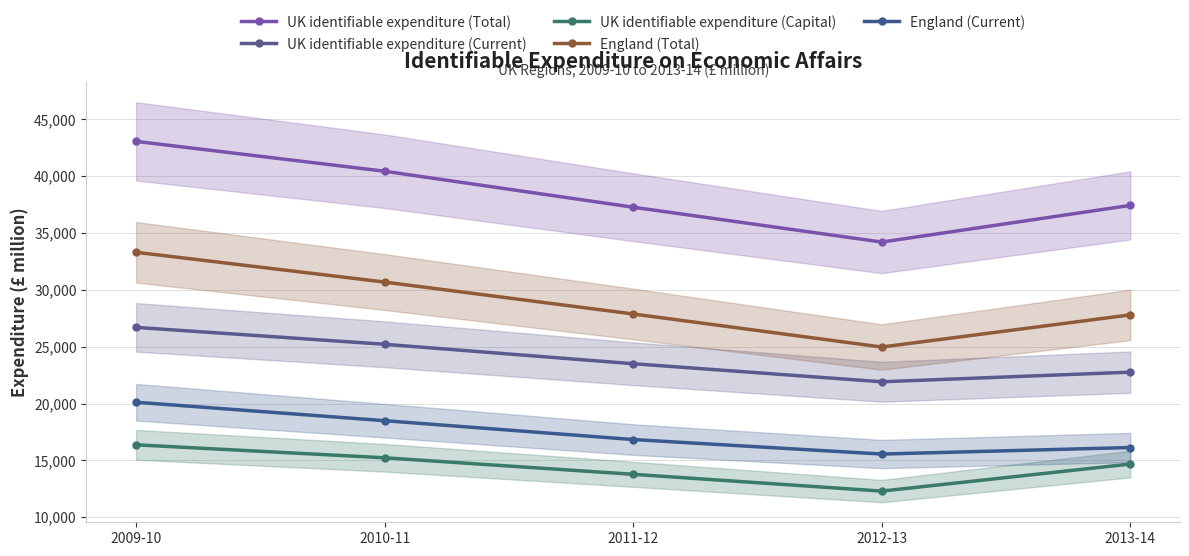

What is the difference between the England (Current) values at 2013-14 and 2012-13?

574